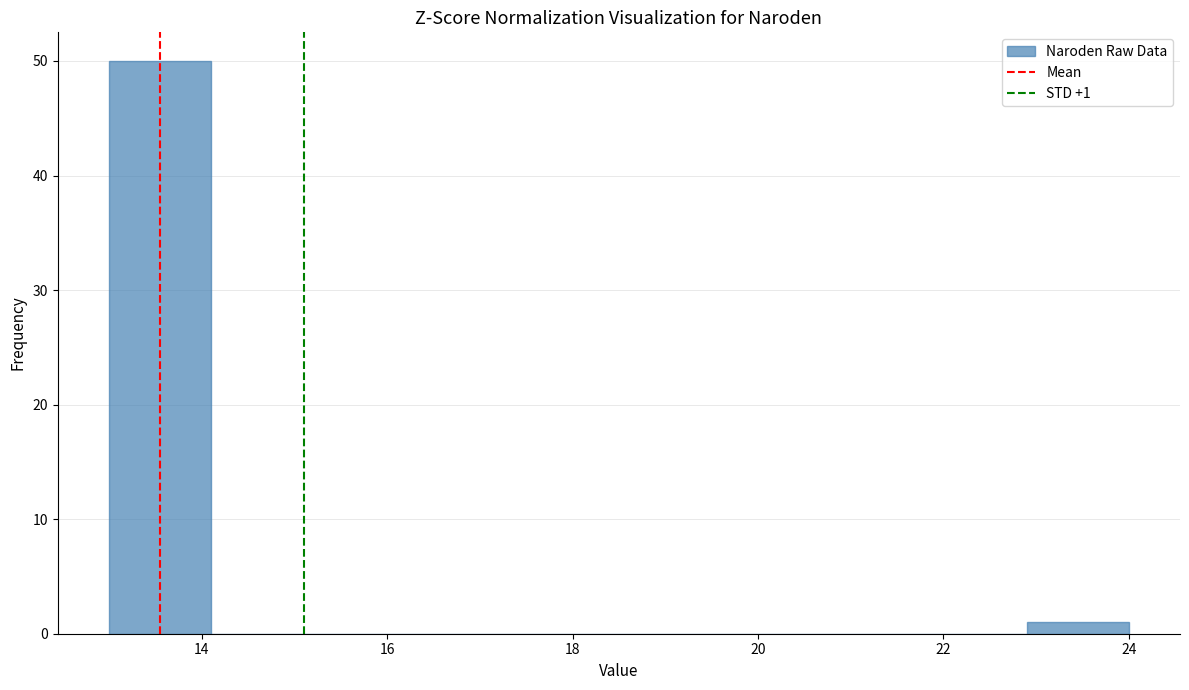

Over which range of the x-axis is the bar tallest?

13.0 to 14.1